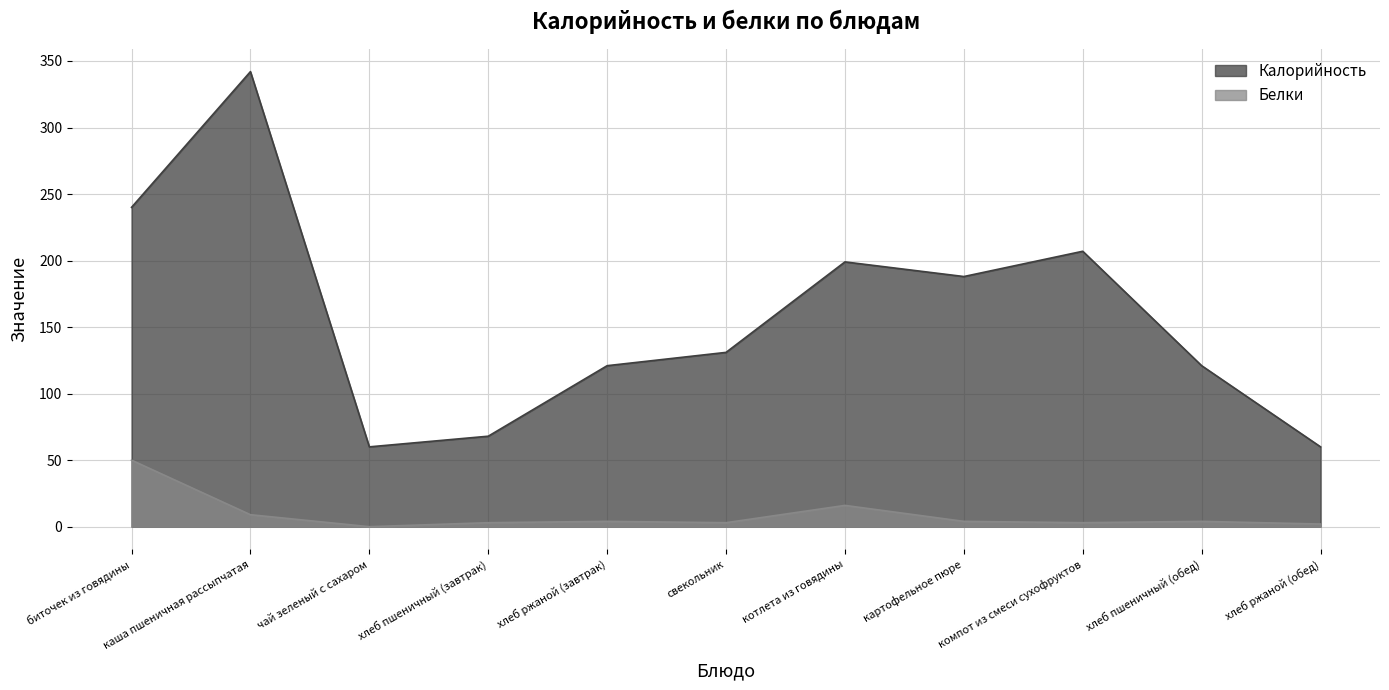

Which series has the largest range (max minus min)?

Калорийность